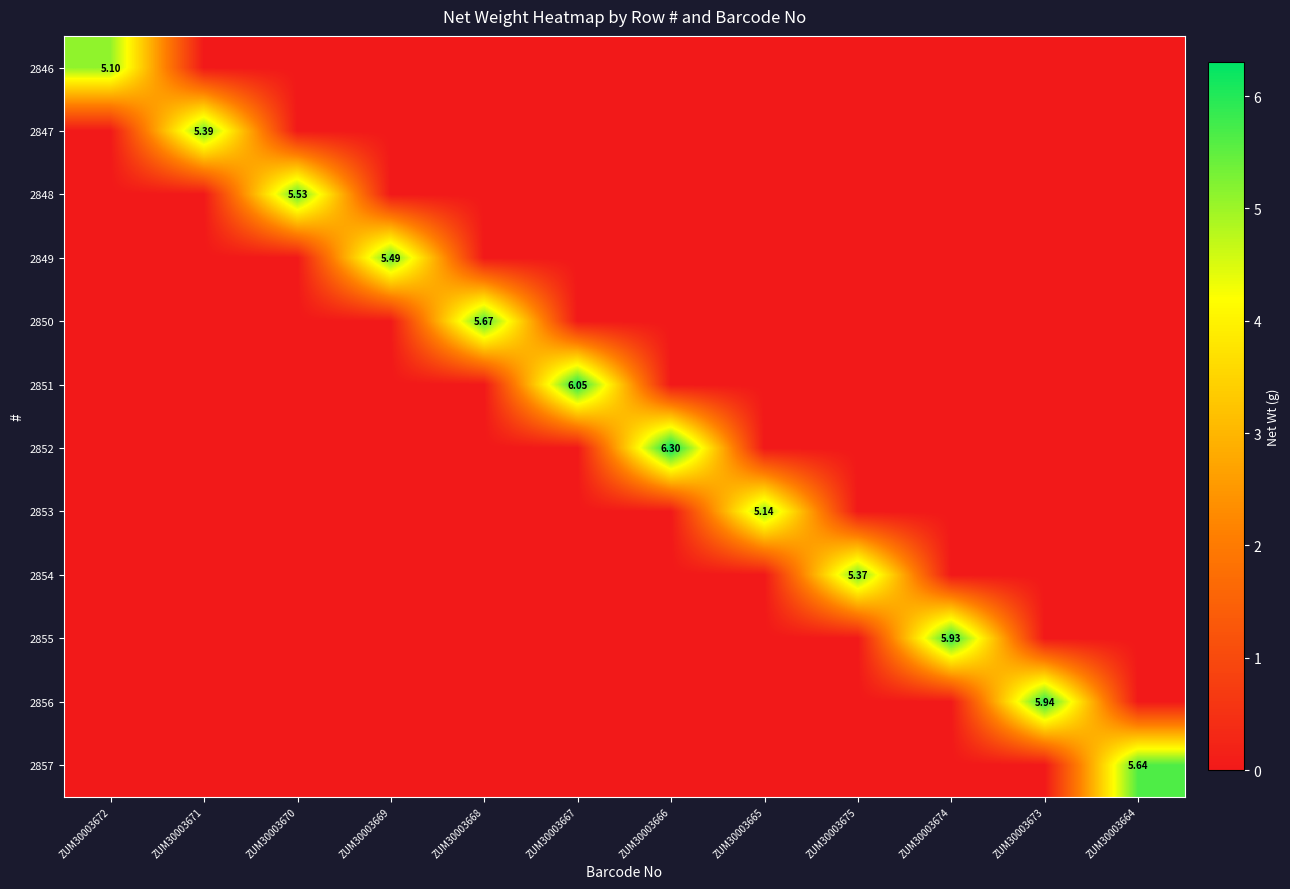

Is the value of 2856 at ZUM30003671 greater than the value of 2850 at ZUM30003674?

No